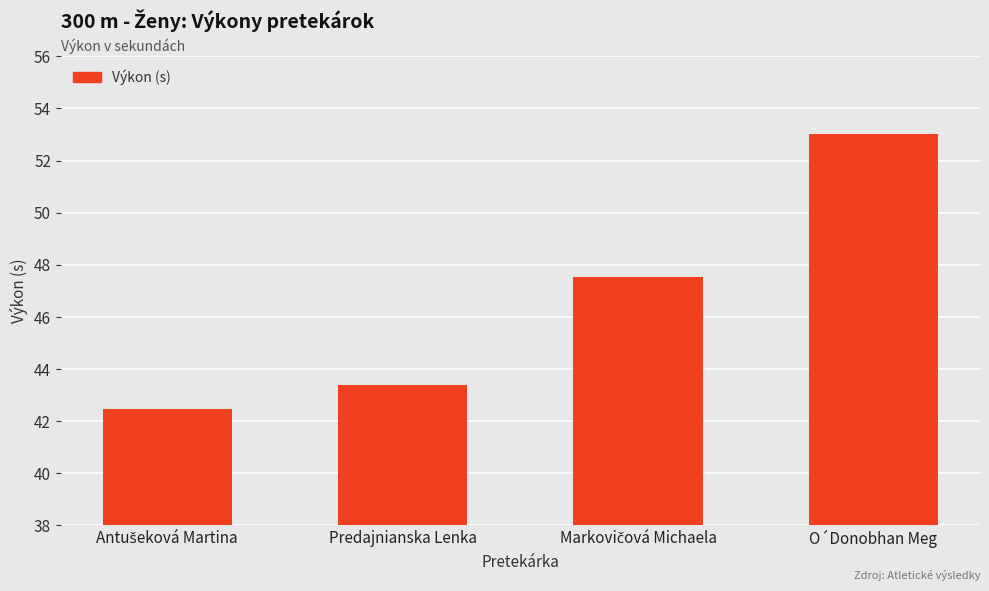

The chart shows a value of 43.4 at Predajnianska Lenka. True or false?

True